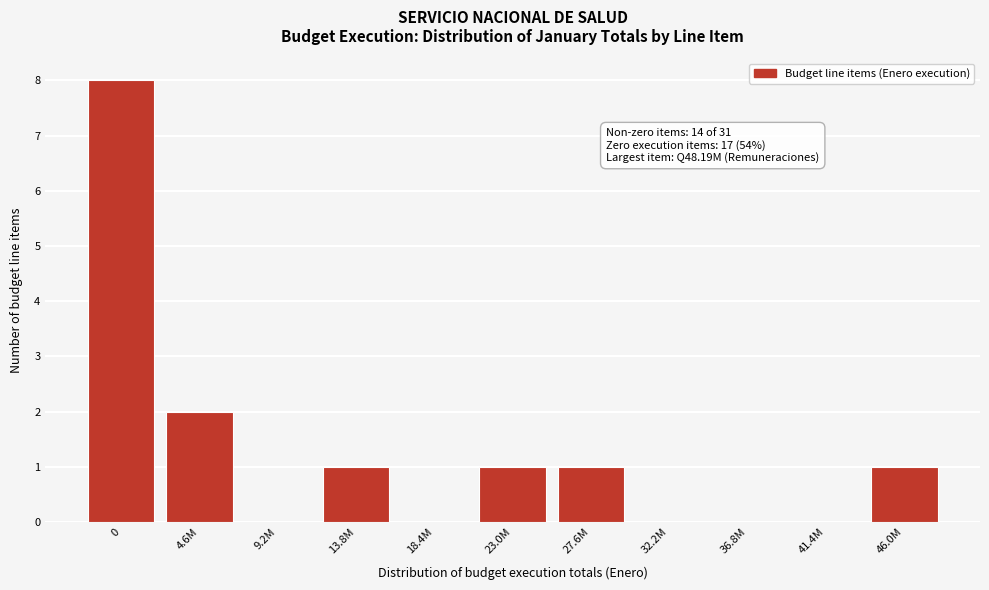

Reading left to right, what are all the values shown in this chart?

0=8	4.6M=2	9.2M=0	13.8M=1	18.4M=0	23.0M=1	27.6M=1	32.2M=0	36.8M=0	41.4M=0	46.0M=1